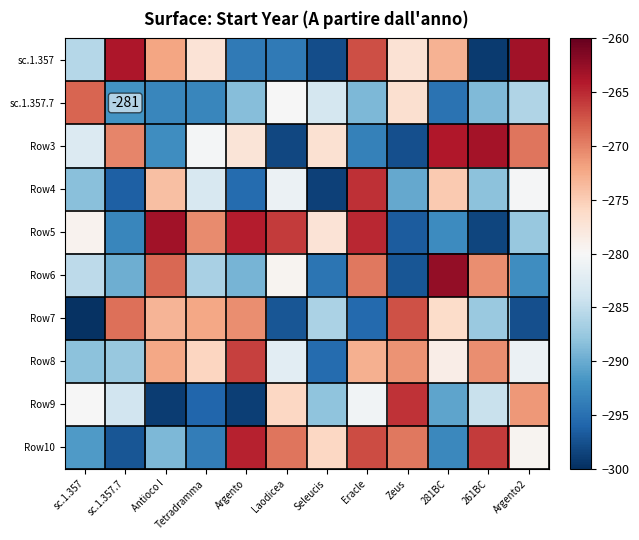

Between sc.1.357.7 and Laodicea, which is larger?

sc.1.357.7